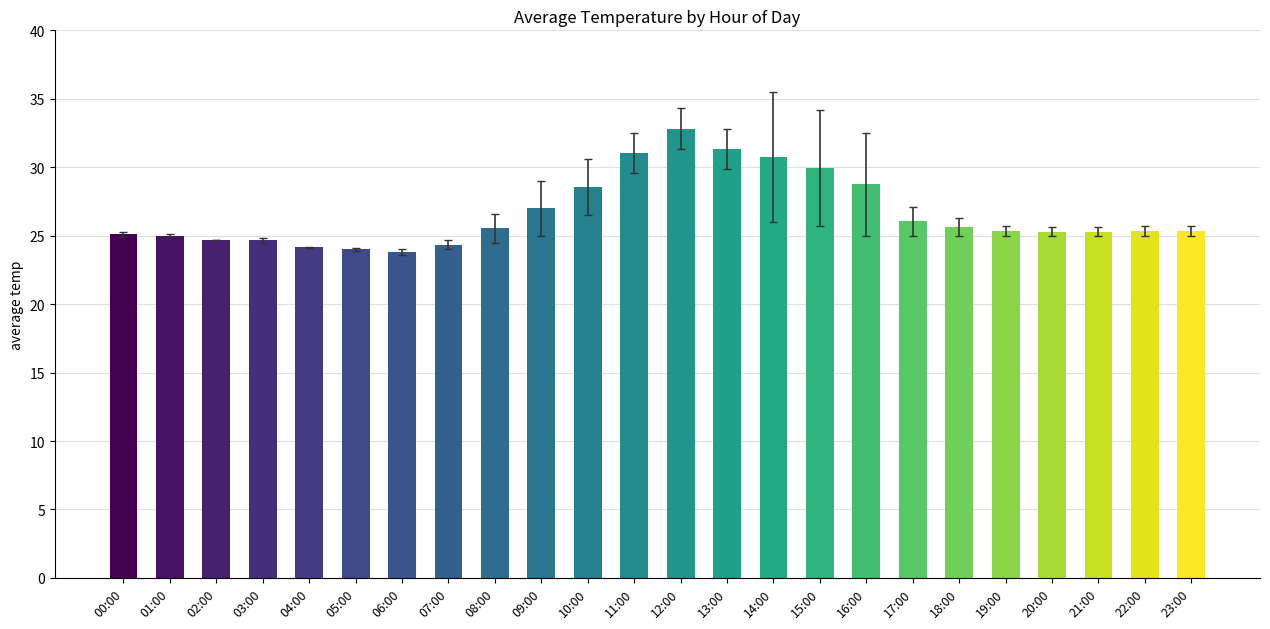

What is the label of the 3rd bar from the left?

02:00